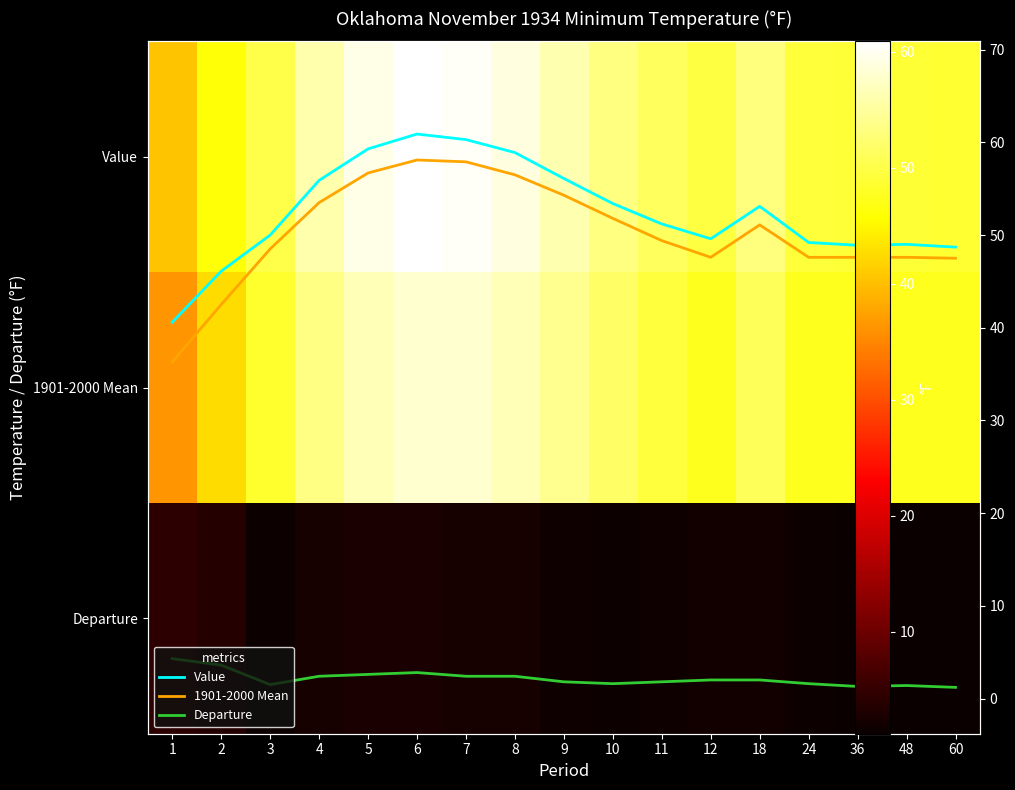

How many data points does each series have?

17